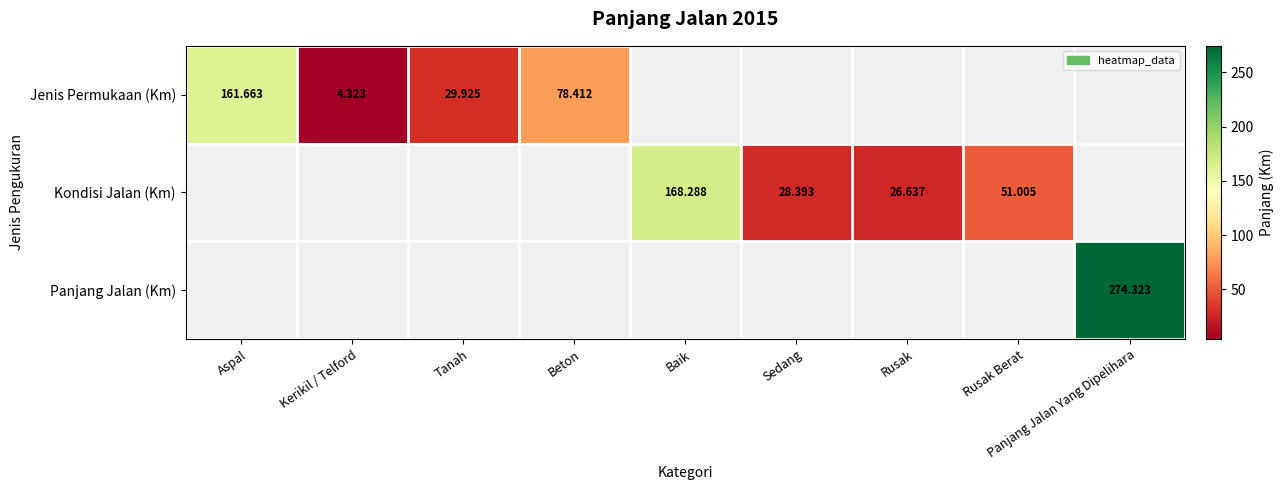

How many distinct data groups are displayed?

3